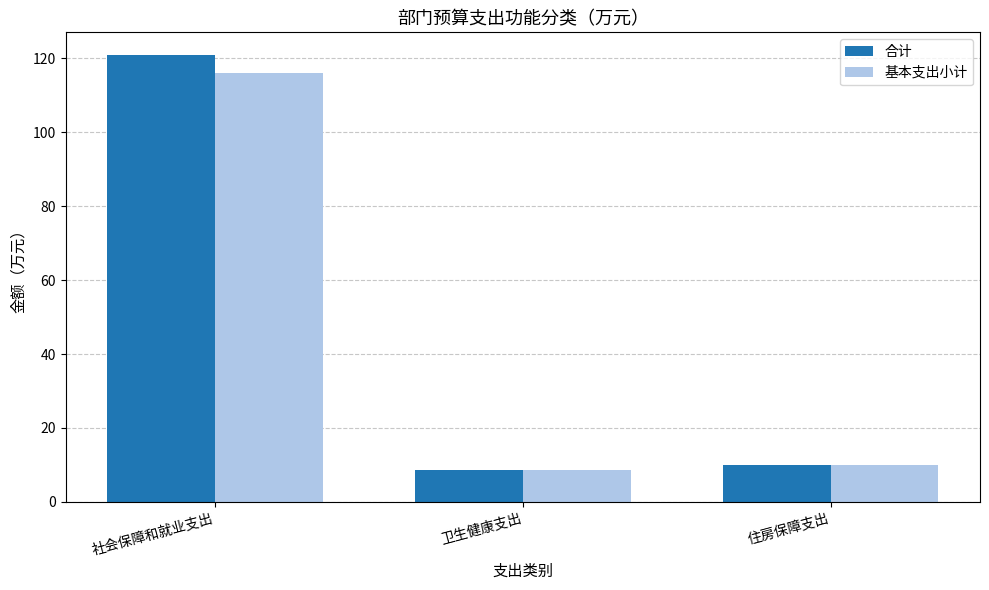

Reading right to left, what are all the values shown in this chart?

合计: 住房保障支出=10.0	卫生健康支出=8.8	社会保障和就业支出=121.0
基本支出小计: 住房保障支出=10.0	卫生健康支出=8.8	社会保障和就业支出=116.0